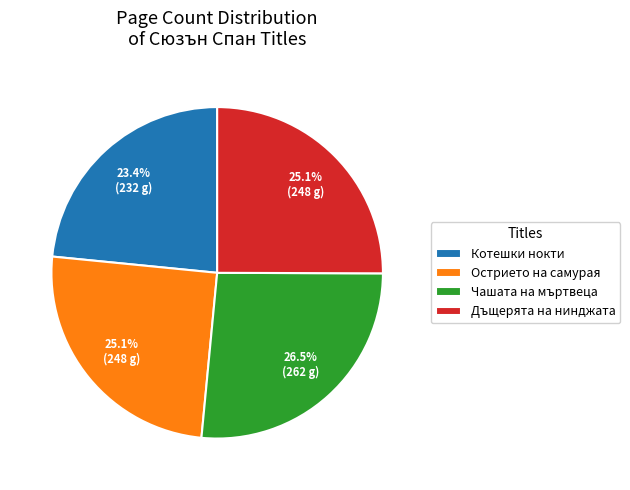

What portion of the pie excludes Острието на самурая?

74.9%